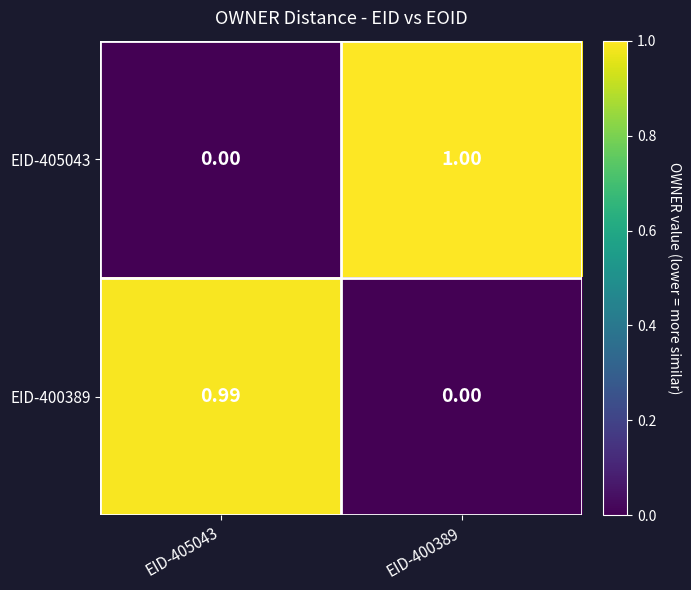

Reading right to left, what are all the values shown in this chart?

EID-405043: EID-400389=1.0	EID-405043=0.0
EID-400389: EID-400389=0.0	EID-405043=1.0